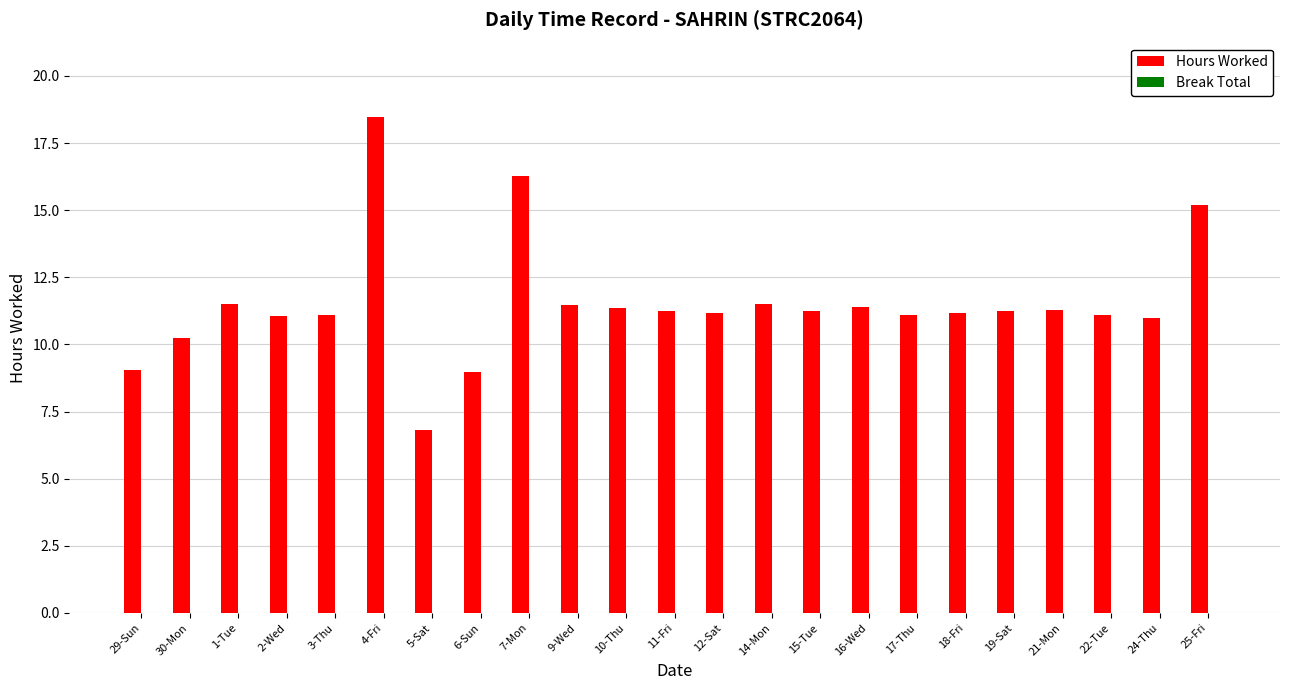

How many categories are shown in the chart?

23